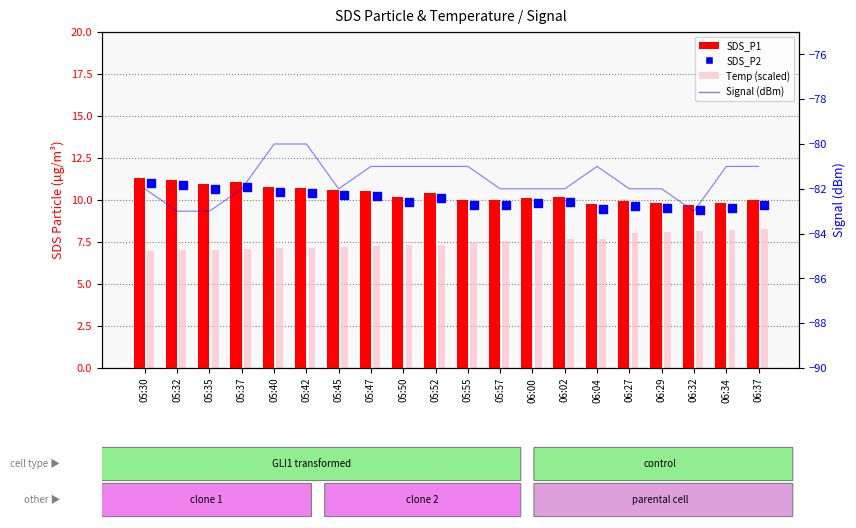

Which series has the largest total across all categories?

SDS_P1